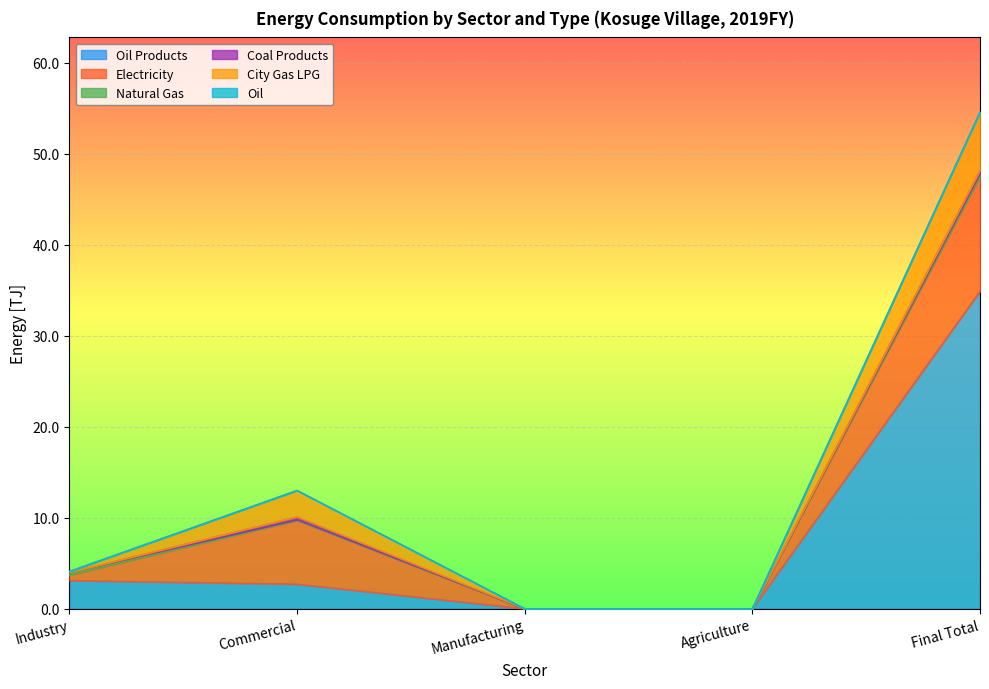

Which series has the largest total across all categories?

Oil Products